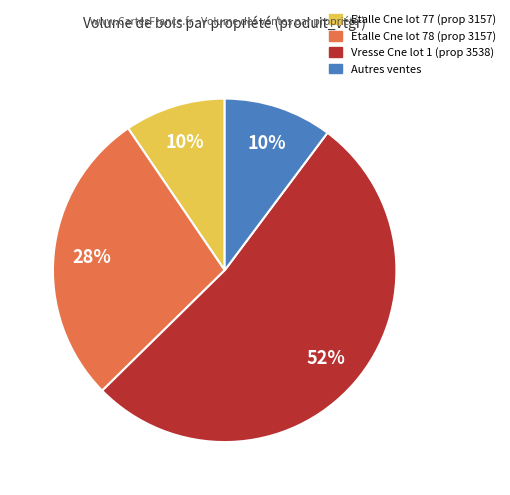

Does any single category account for the majority?

Yes